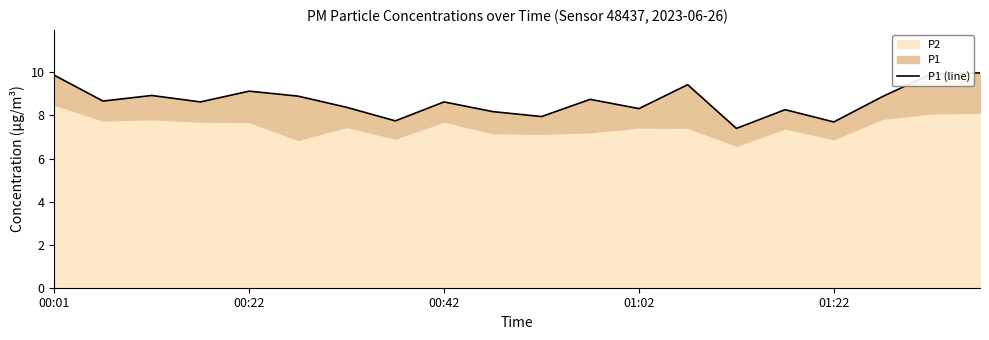

Does the chart display data point markers on the line(s)?

No